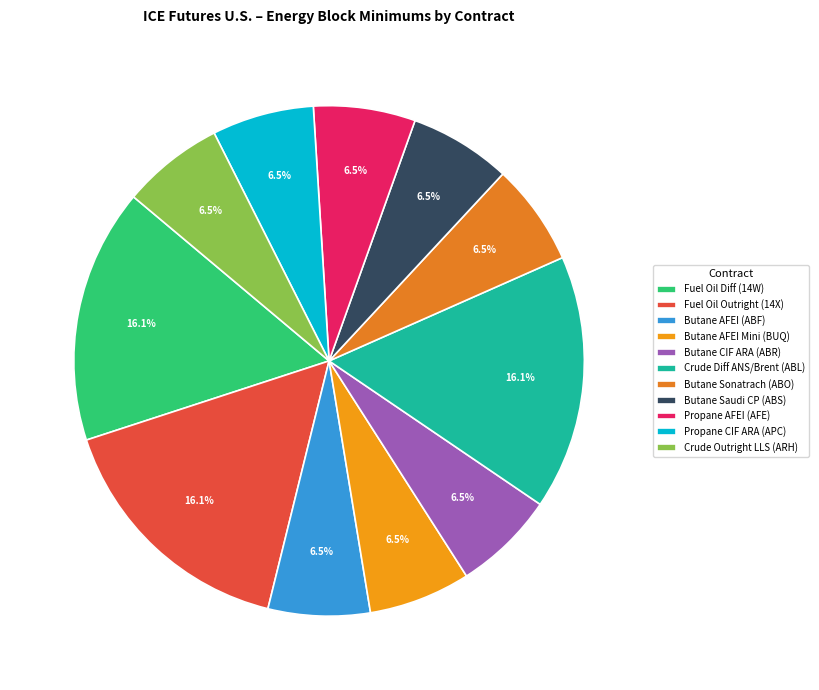

Count the number of slices in the pie.

11